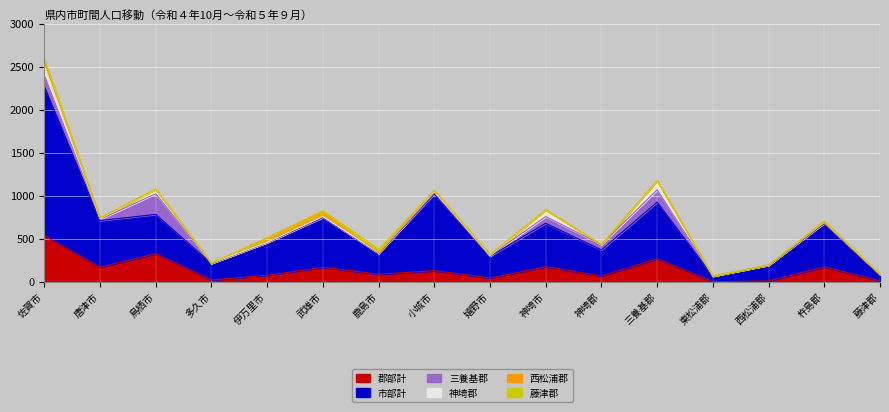

Read the 郡部計 value at 藤津郡, to the nearest 10.

10